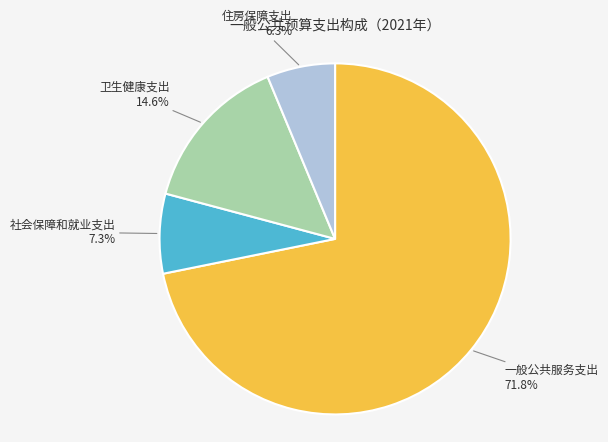

True or false: 住房保障支出 accounts for 6% of the total.

True